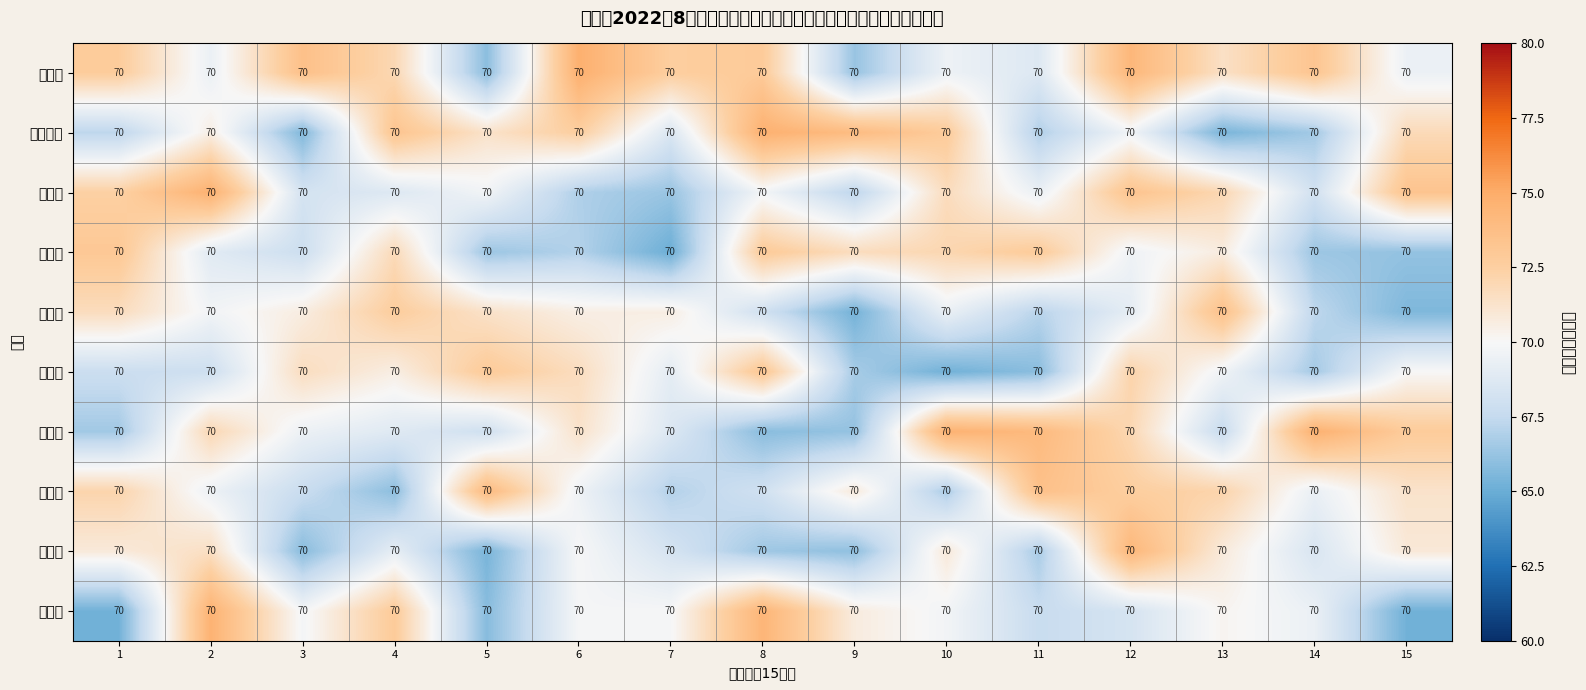

List the series in order of their peak value, lowest first.

阳新镇, 三溪镇, 木港镇, 洋港镇, 白沙镇, 兴国镇, 龙港镇, 枫林镇, 黄颡口镇, 富池镇